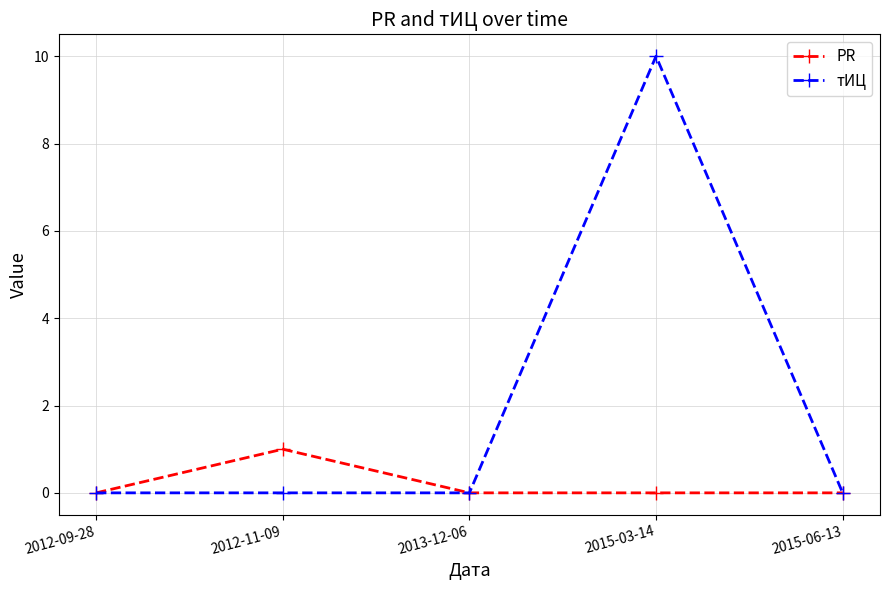

True or false: PR has more than 2 interior local peaks.

False